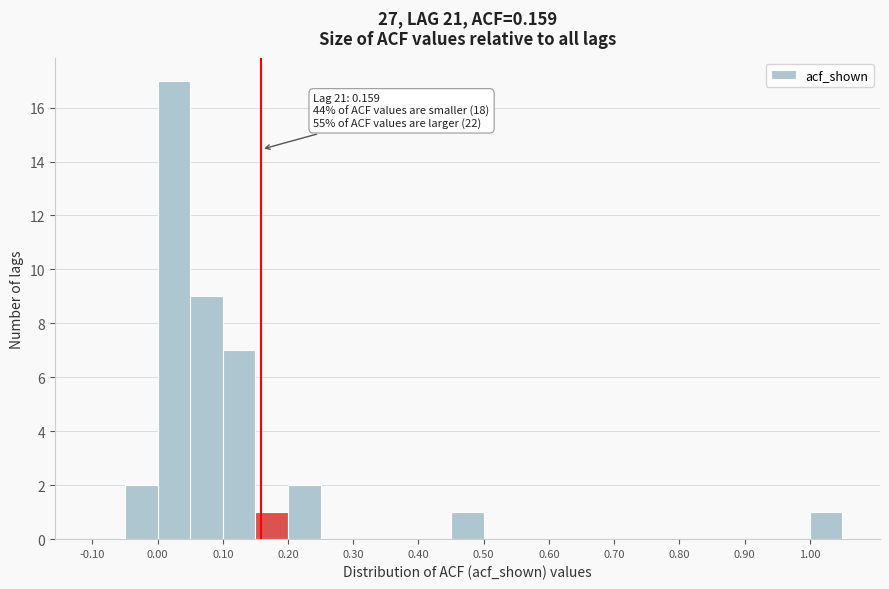

Which range on the x-axis has the tallest bar?

0.00 to 0.05